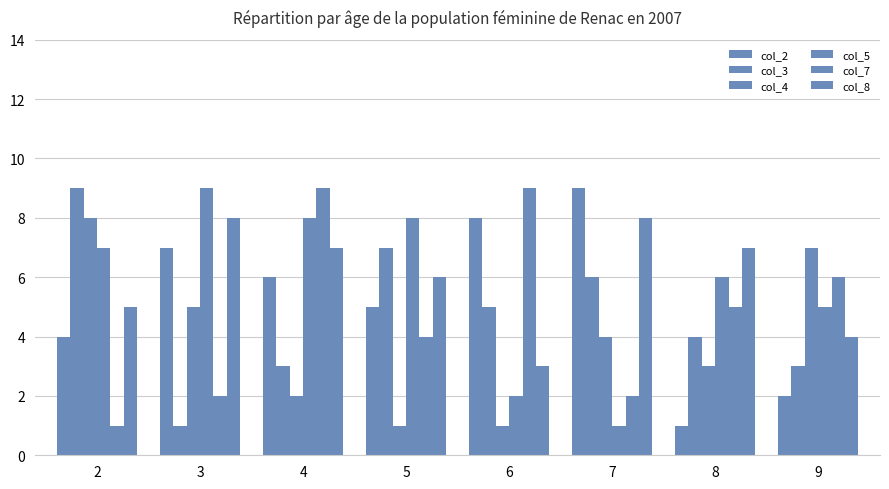

The col_7 series shows 5 at 8. True or false?

True